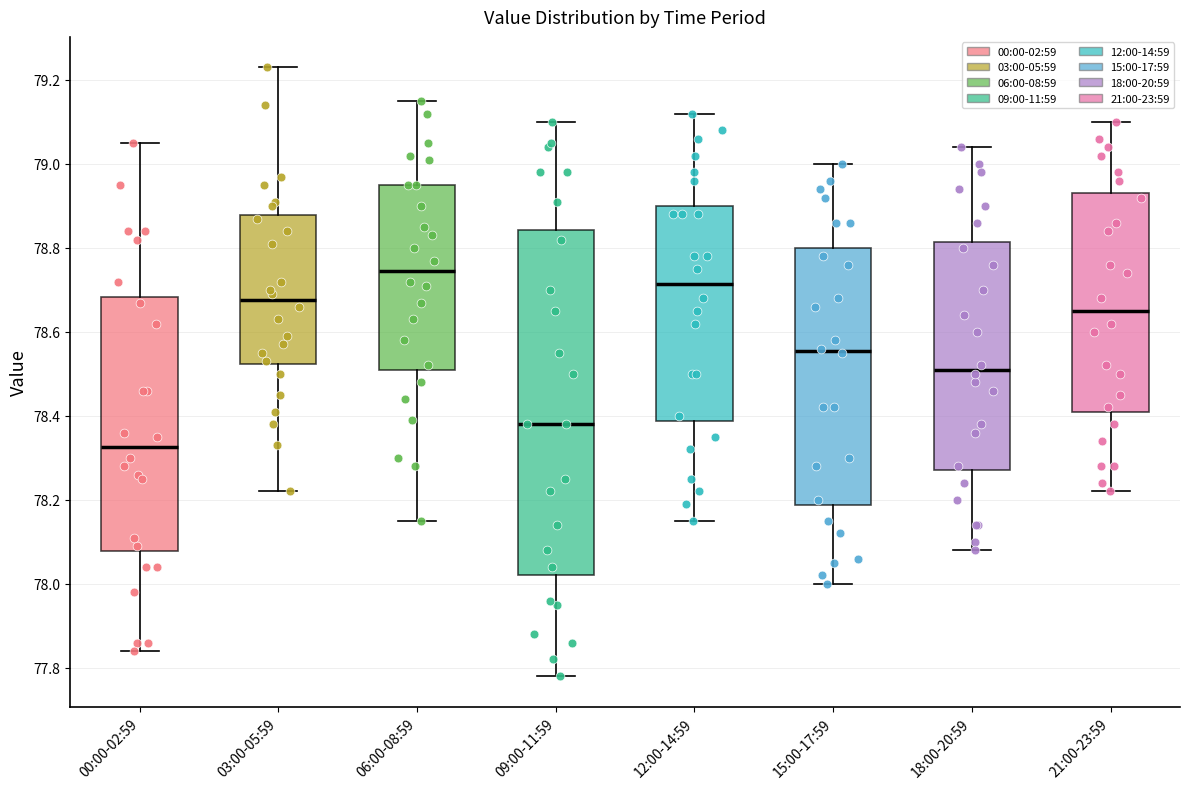

Where does the upper whisker of the box for 18:00-20:59 end on the y-axis? The values are not printed on the chart, so give them approximately, as read against the axis.

79.04